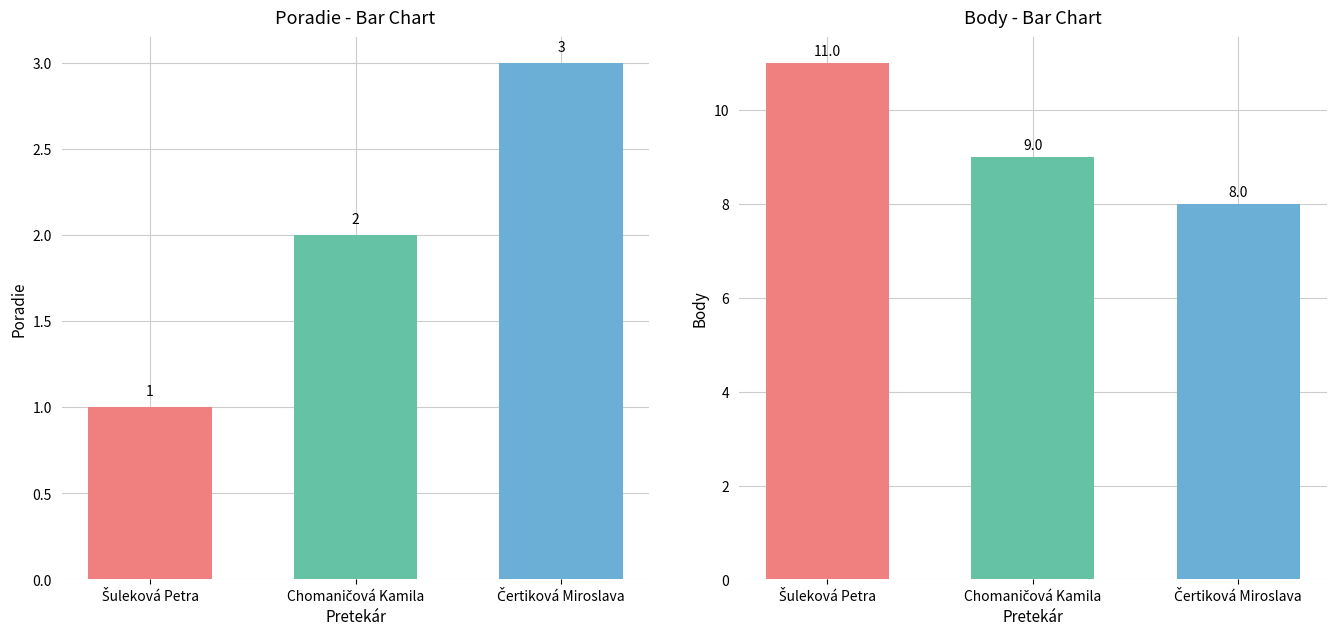

Rank the series at Chomaničová Kamila from highest to lowest value.

Body, Poradie